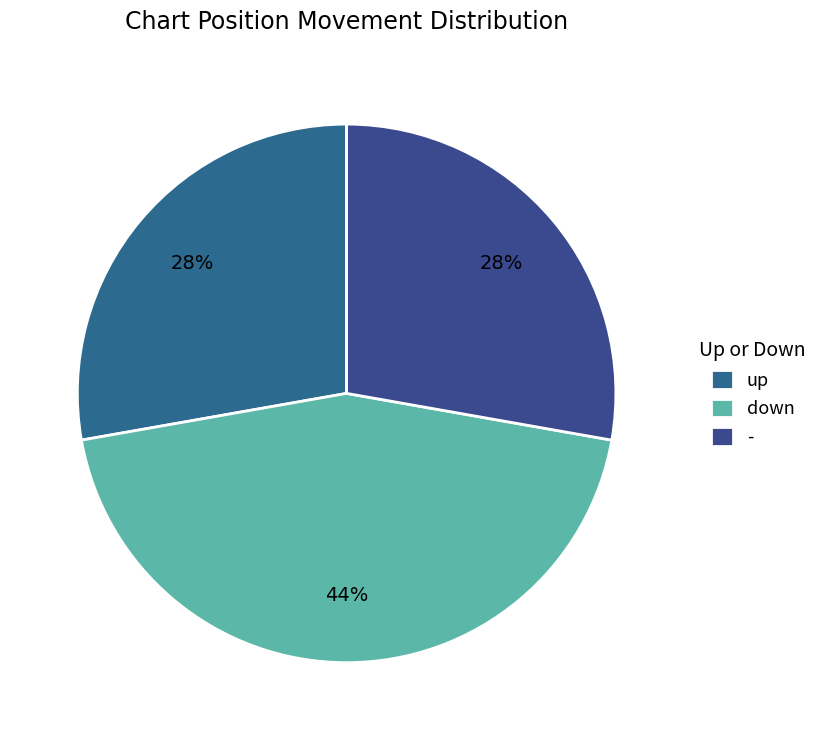

Count the number of slices in the pie.

3